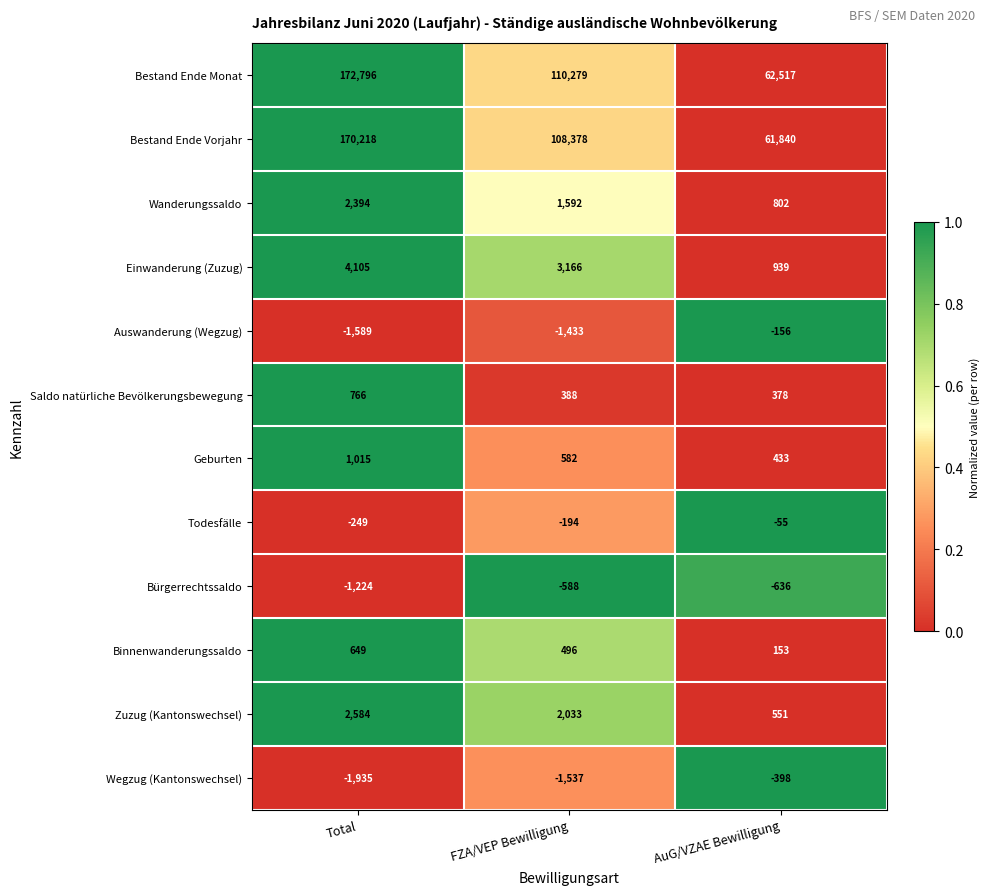

What is the difference between the Geburten values at Total and FZA/VEP Bewilligung?

433